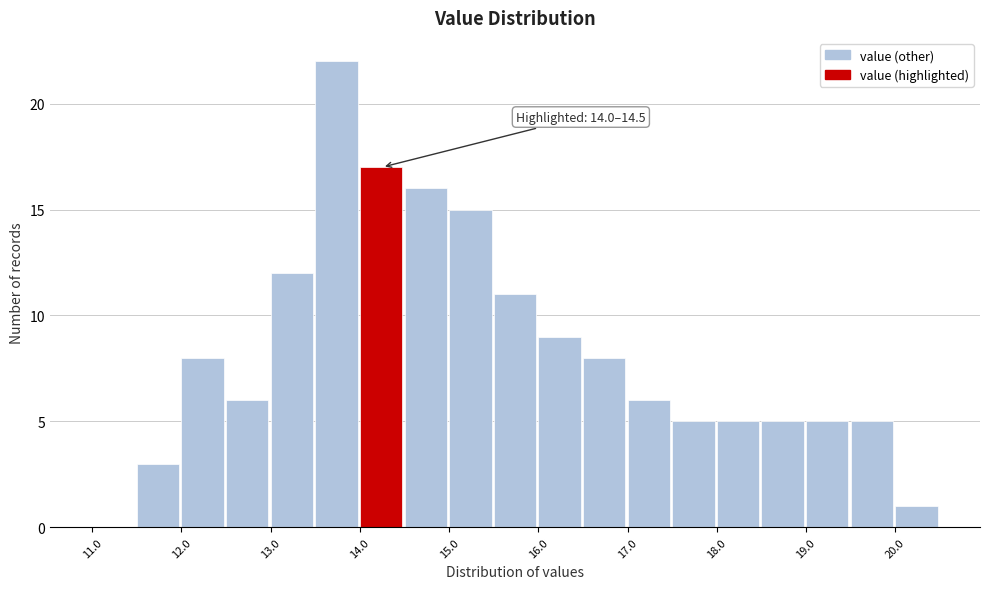

Over which range of the x-axis is the bar tallest?

13.5 to 14.0